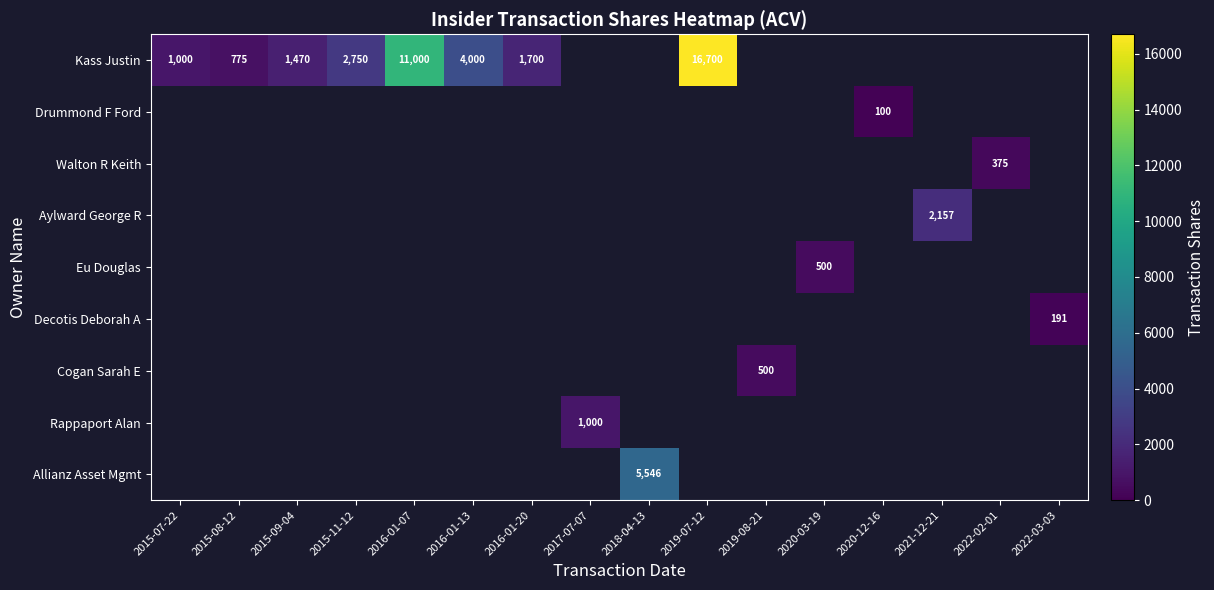

At which category does the chart reach its minimum across all series?

2020-12-16